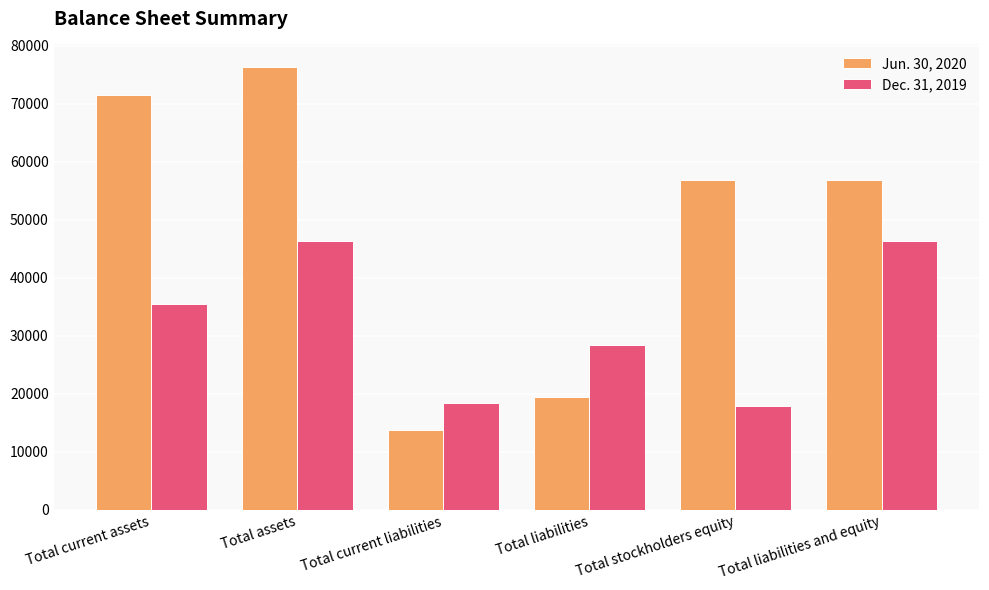

How many bars are there in each group?

2